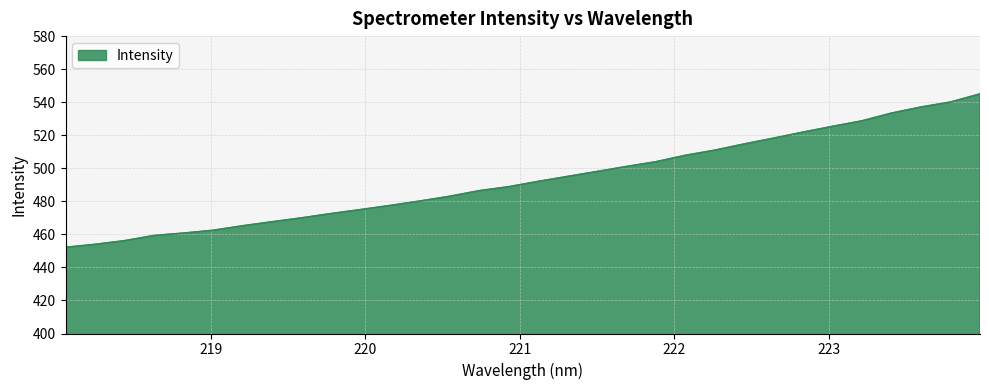

What is the difference between the maximum and minimum values?

92.8